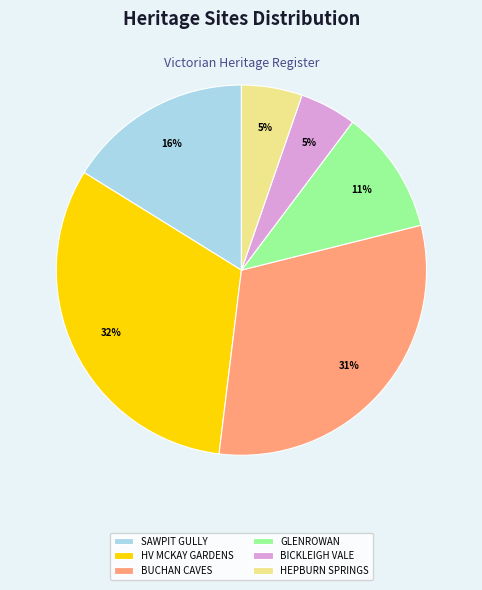

What percentage is the BICKLEIGH VALE slice, to the nearest percent?

5%